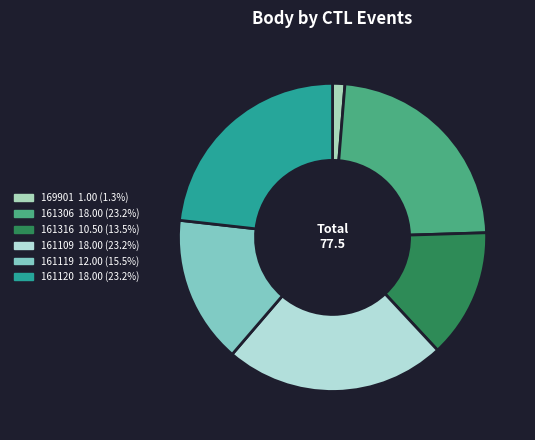

Between 161120 and 161306, which is larger?

161120